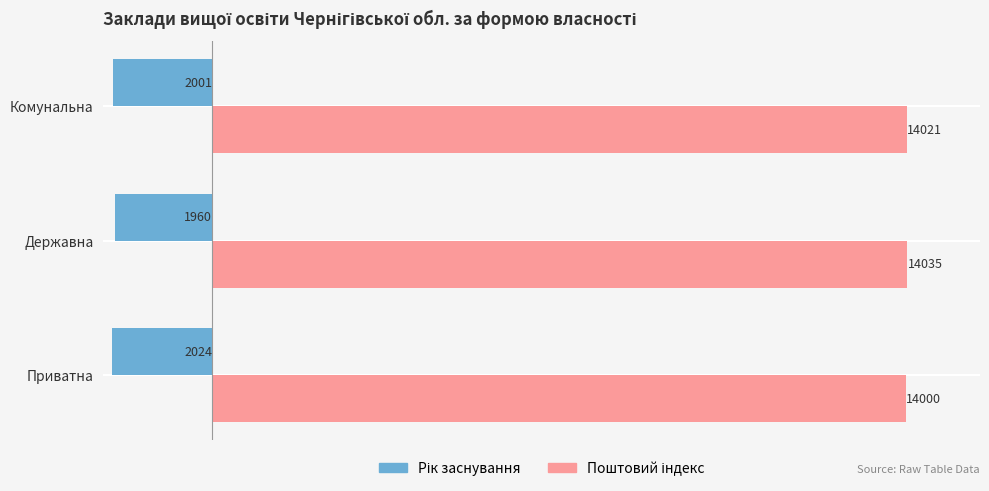

At how many categories does at least one series exceed 8036?

3